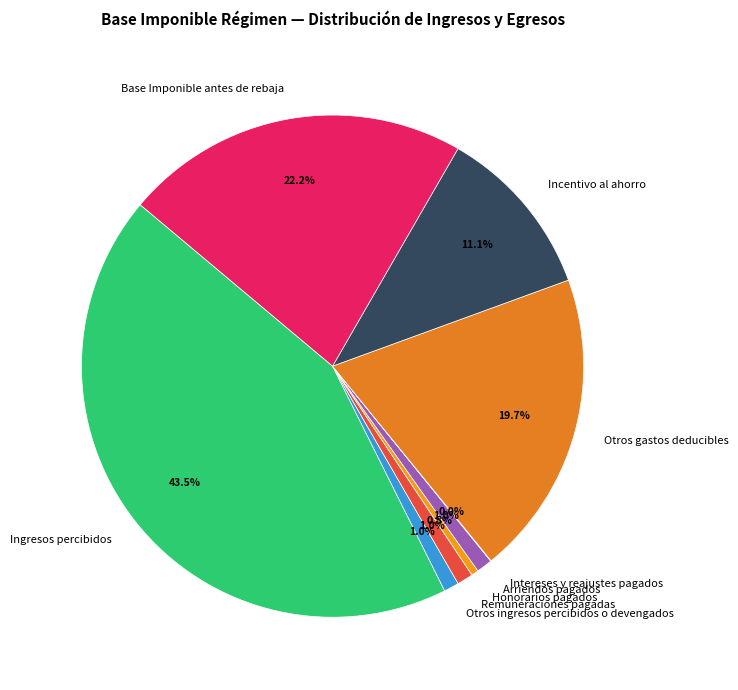

The Arriendos pagados slice represents 1% of the pie. True or false?

True